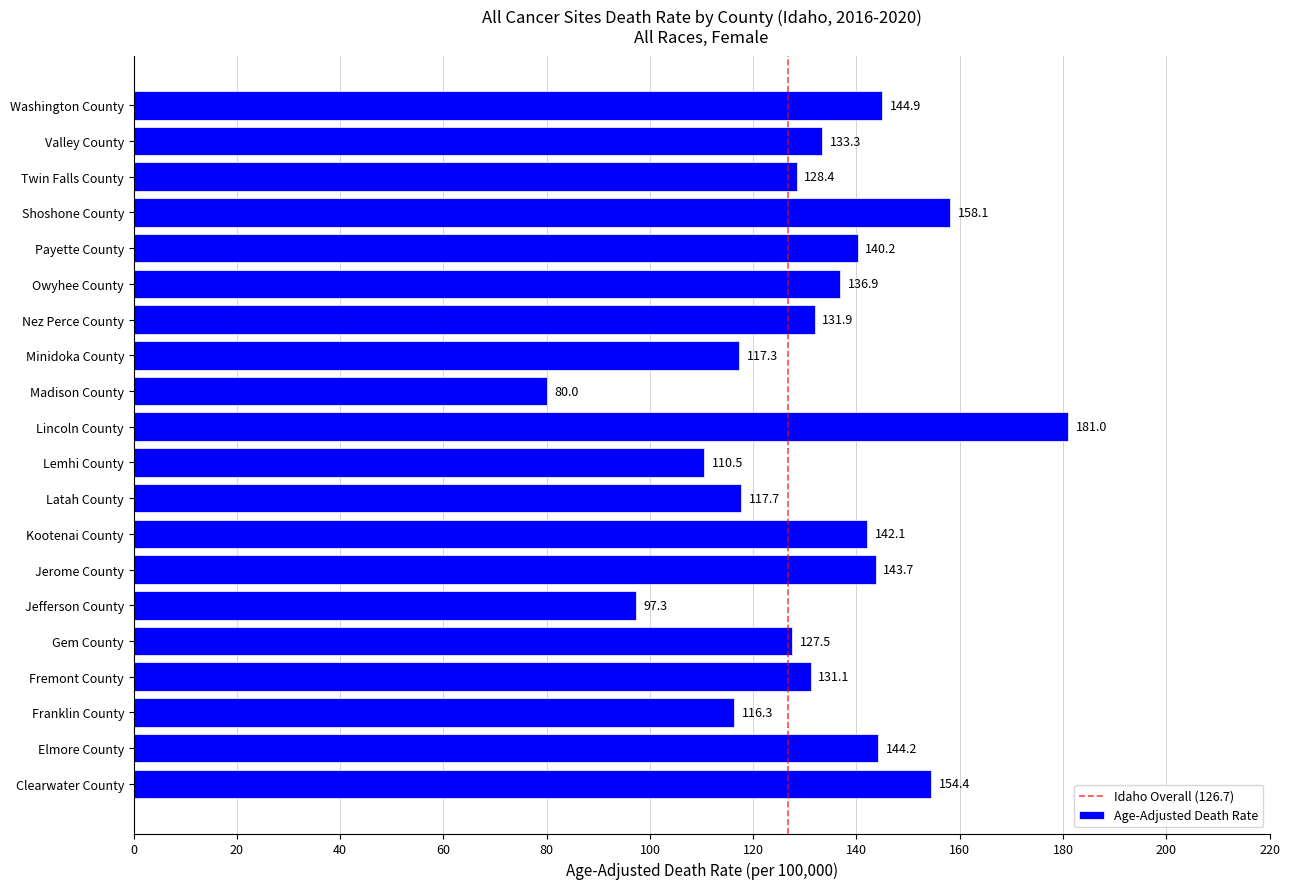

The value at Minidoka County is 117.3. True or false?

True